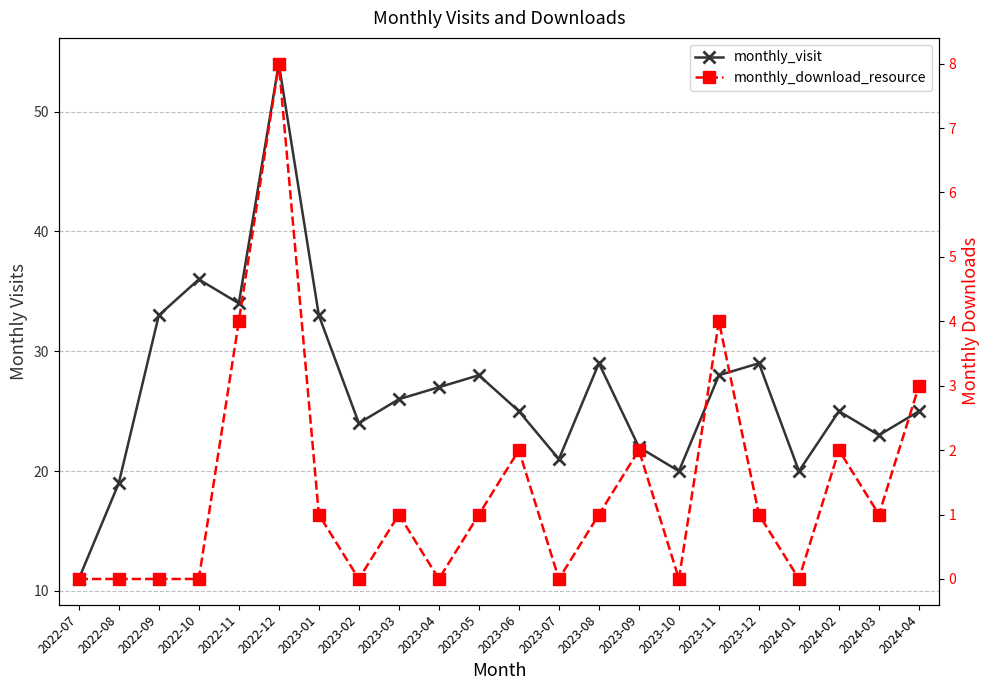

Is the value of monthly_visit at 2022-07 greater than the value of monthly_download_resource at 2023-12?

Yes